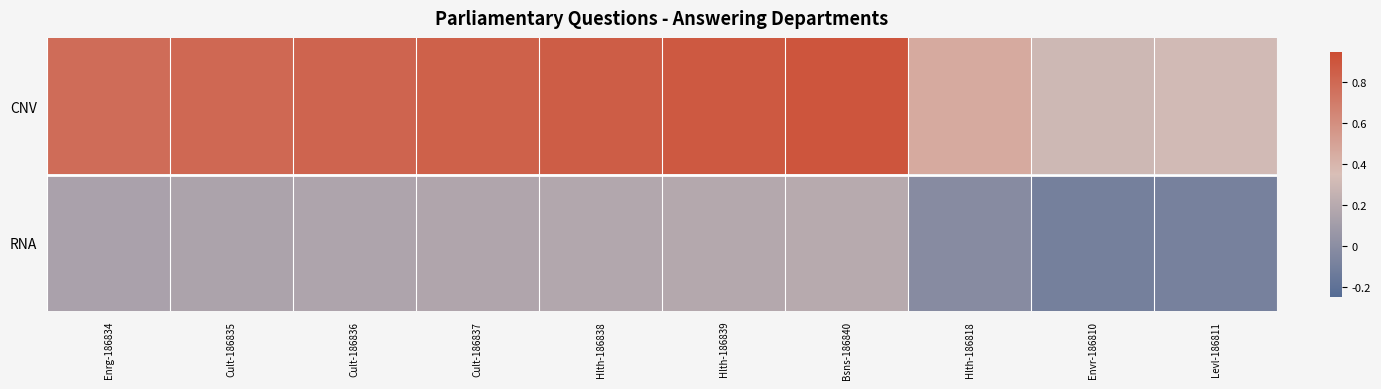

Which category has the highest value across all series?

Bsns-186840